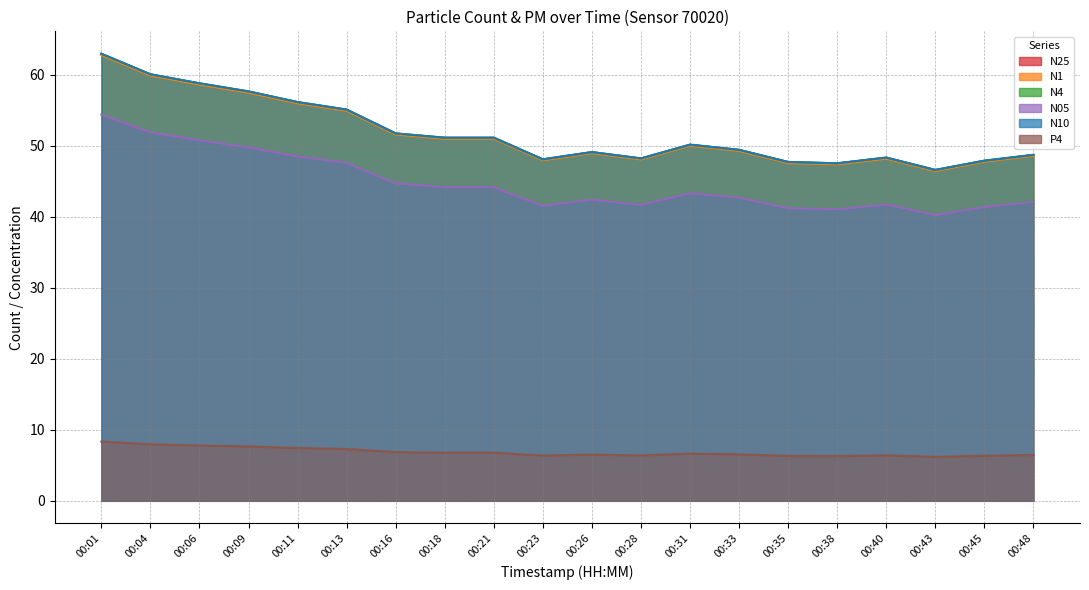

What are all the series names shown in the legend?

N25, N1, N4, N05, N10, P4